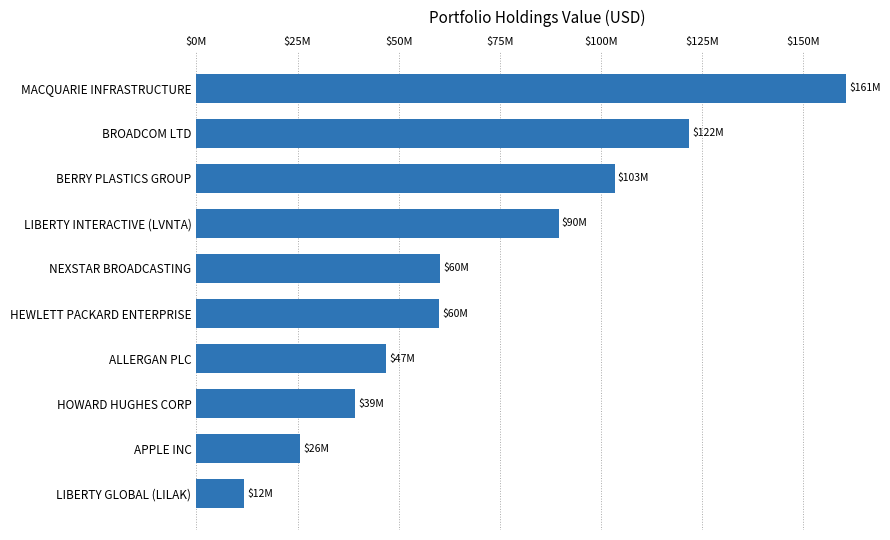

Count the number of data series in this chart.

1